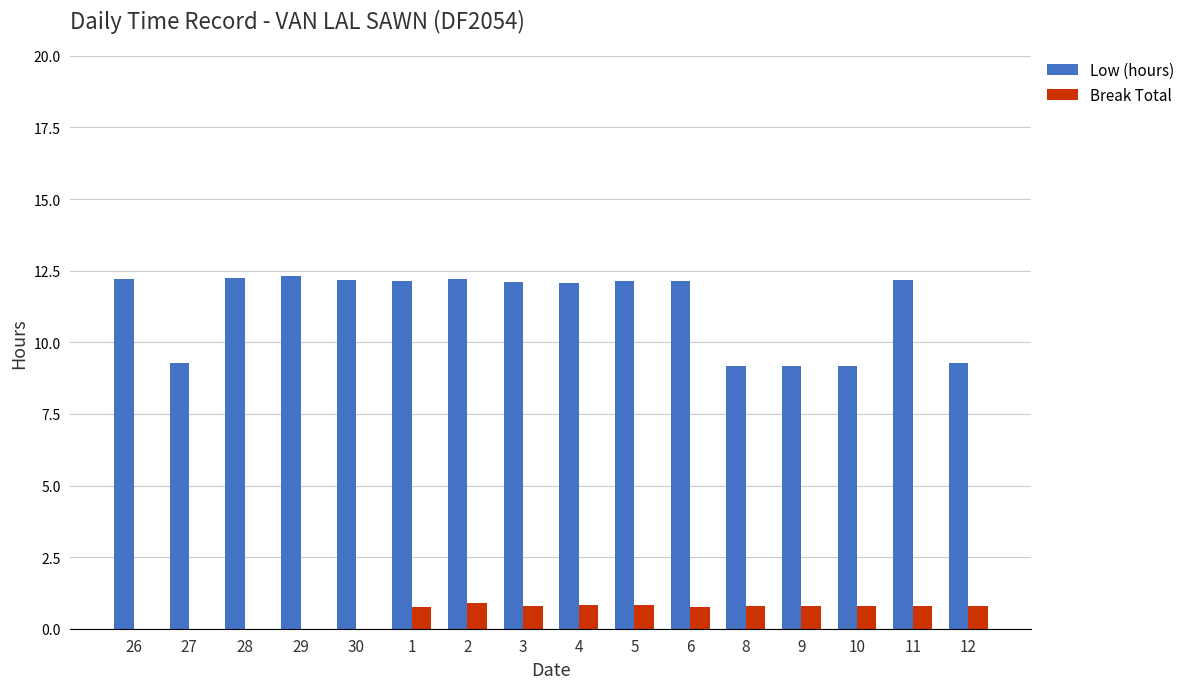

What is the maximum value for Low (hours)?

12.3